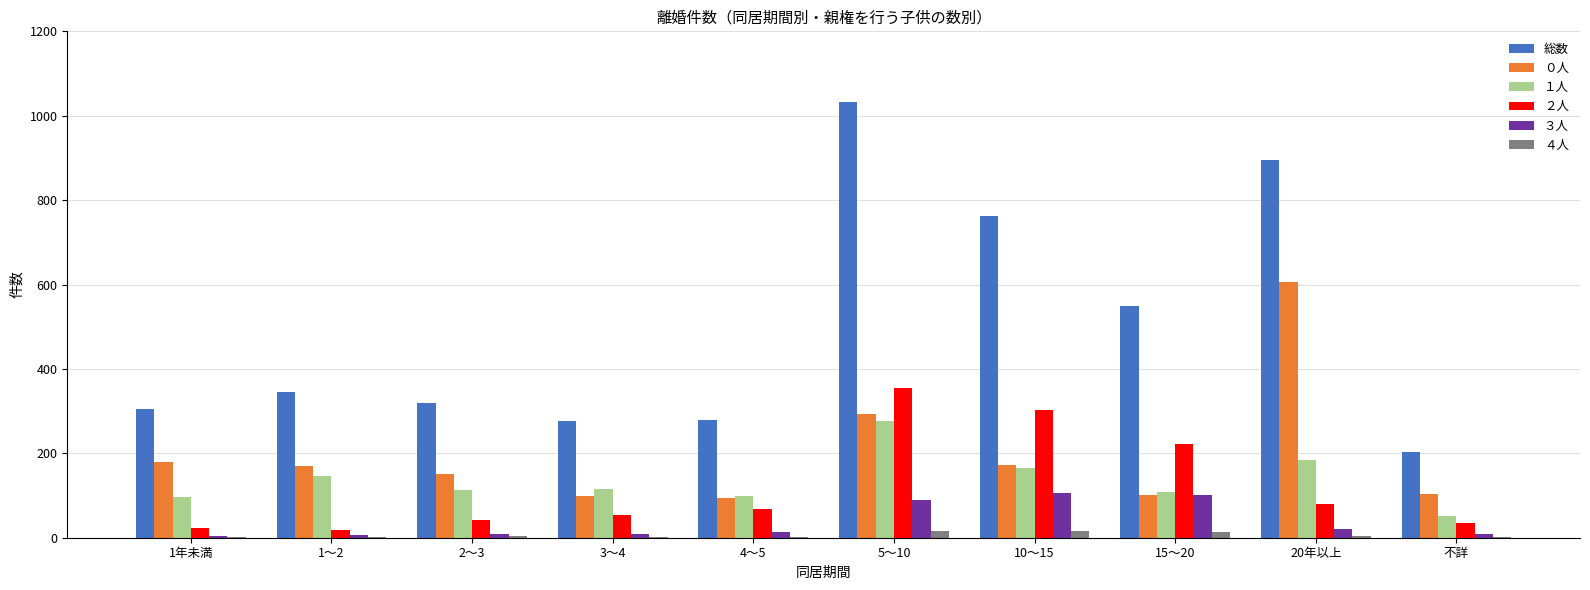

Between 2～3 and 10～15, which series saw the biggest shift?

総数